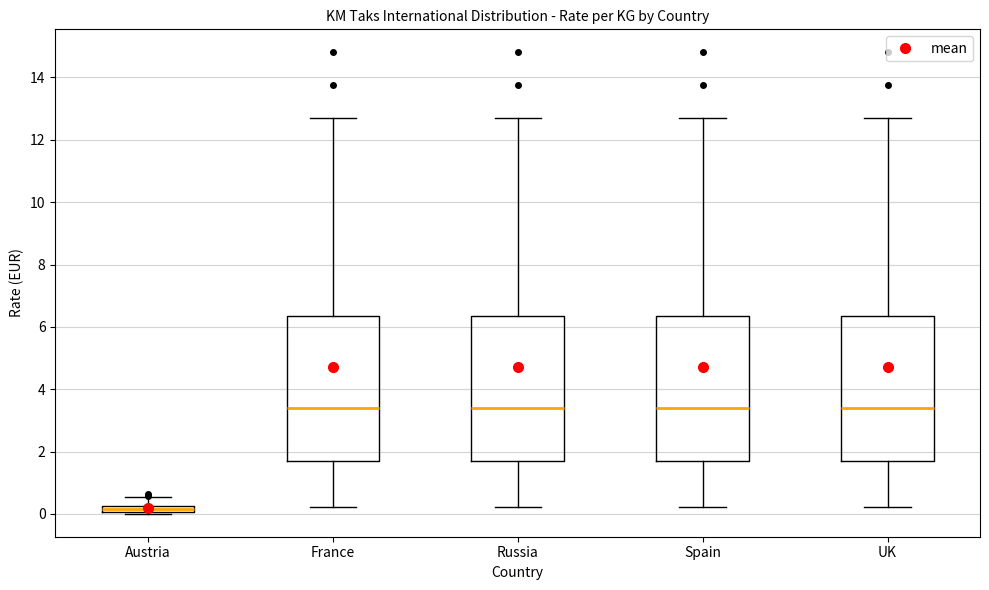

Where does the upper whisker of the box for Austria end on the y-axis? The values are not printed on the chart, so give them approximately, as read against the axis.

0.6